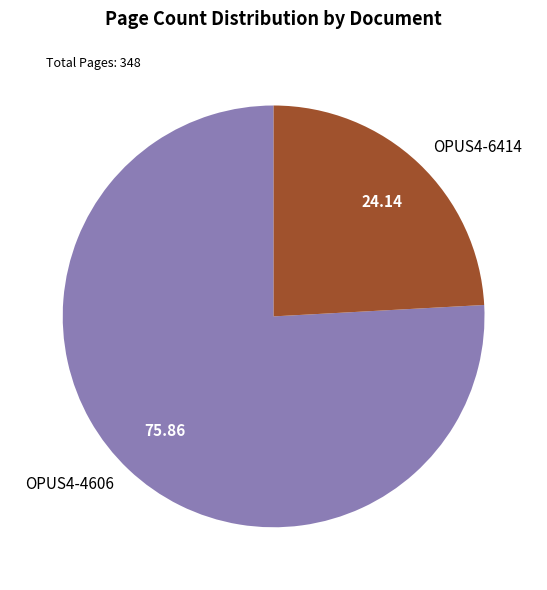

How many segments does this pie chart have?

2